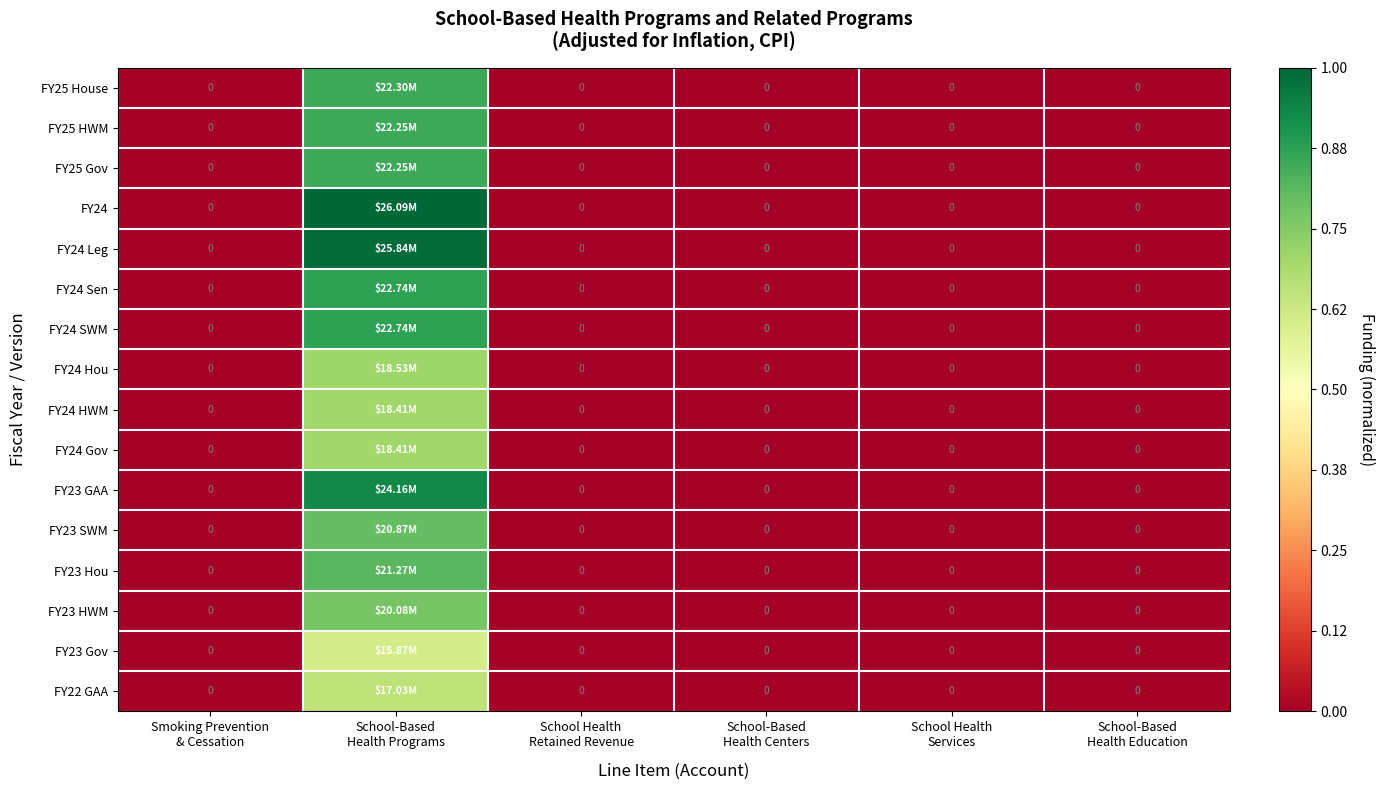

At which label does FY22 GAA reach its peak?

School-Based Health Programs